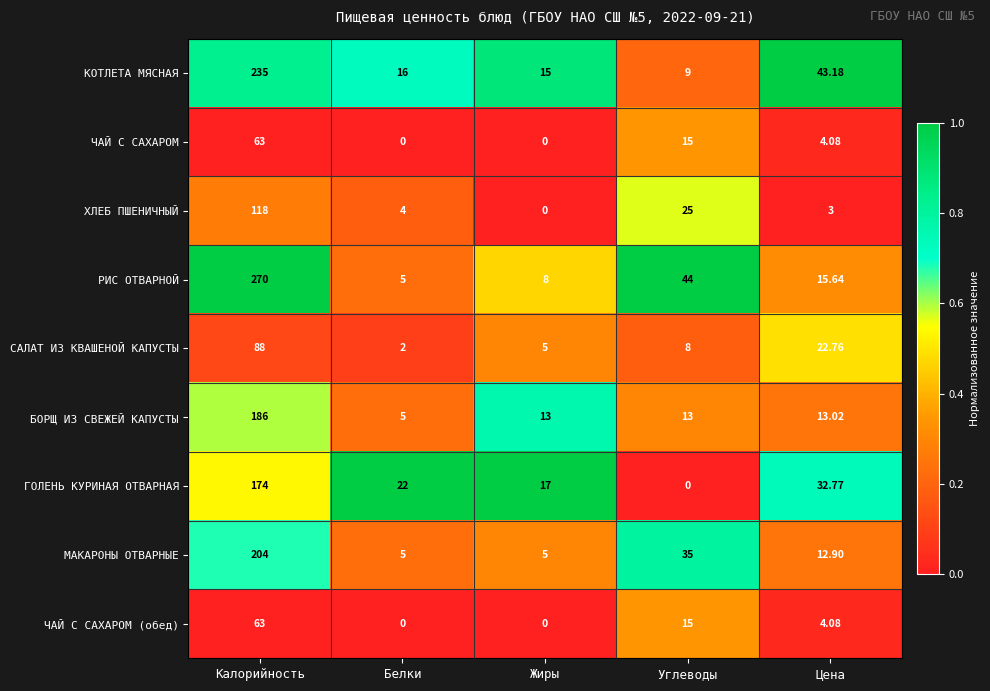

Rank the categories by ГОЛЕНЬ КУРИНАЯ ОТВАРНАЯ value from lowest to highest.

Углеводы, Жиры, Белки, Цена, Калорийность